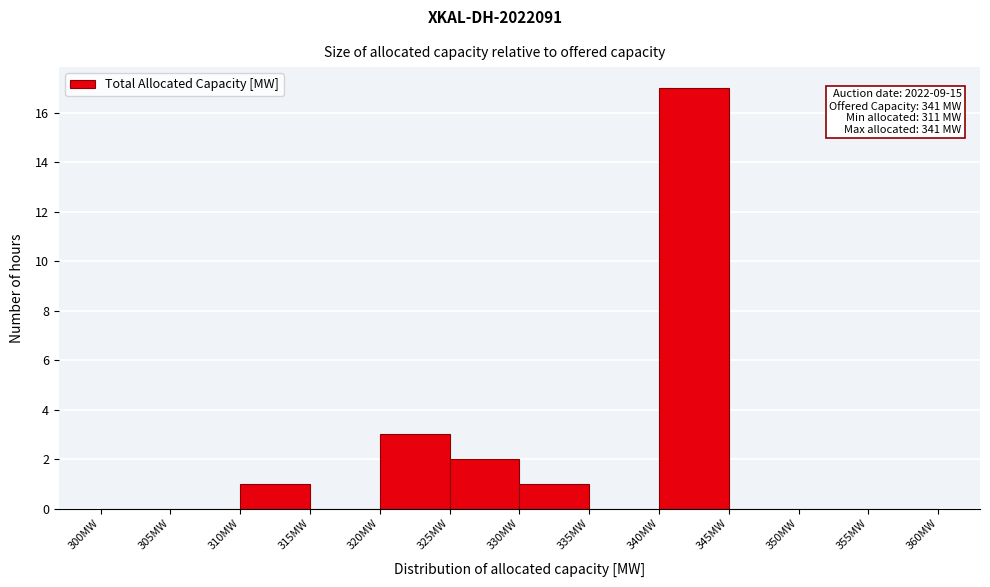

Which range on the x-axis has the tallest bar?

340 to 345